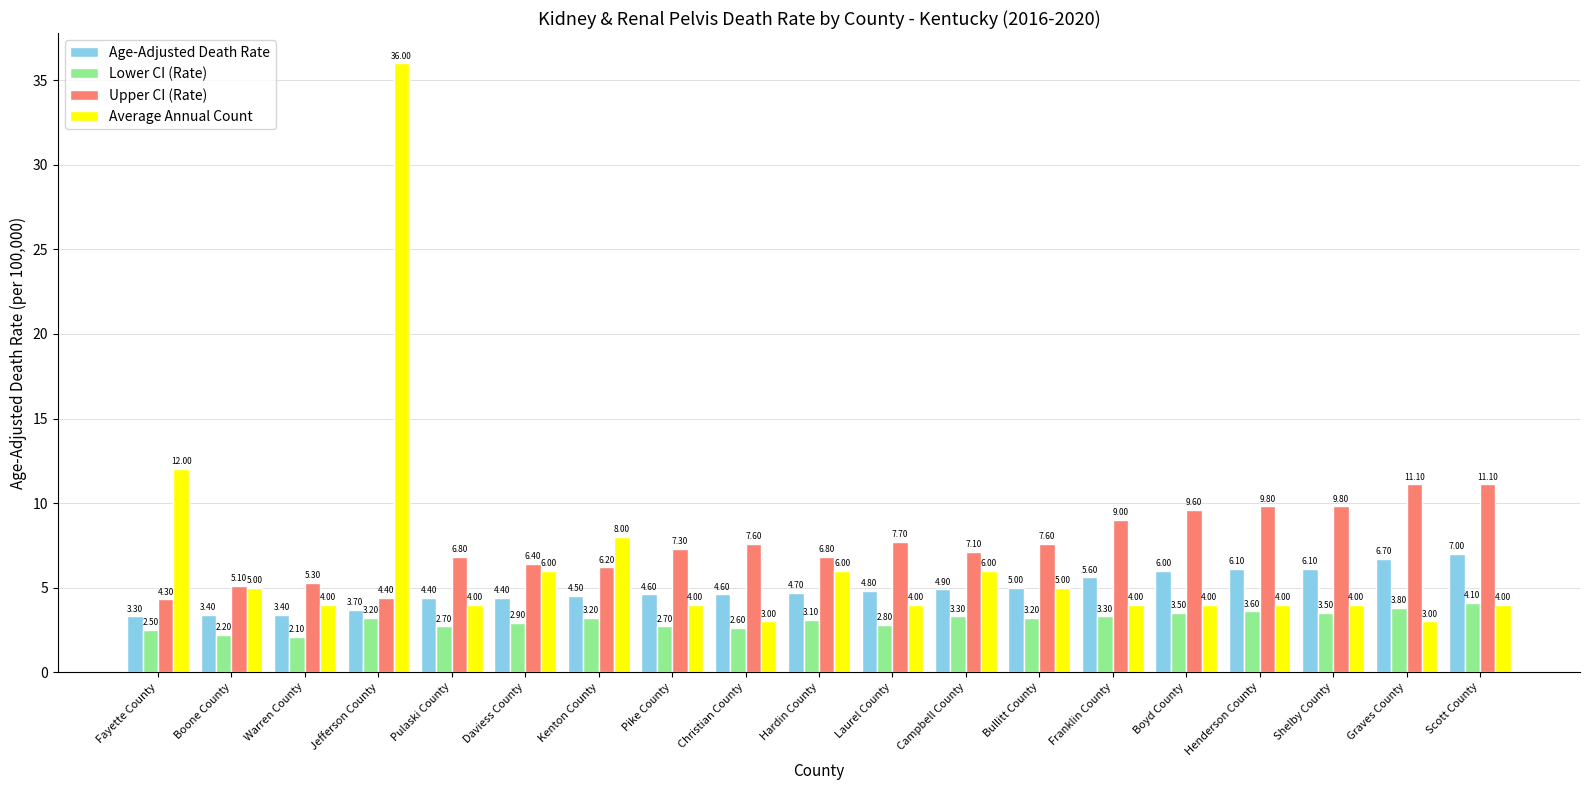

Count the number of categories in the chart.

19